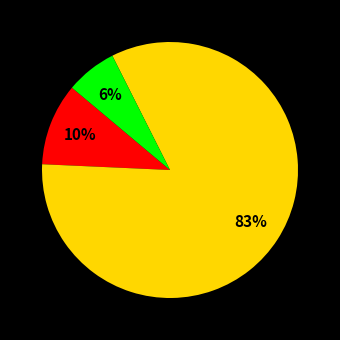

To the nearest percent, what is the average slice percentage?

33%